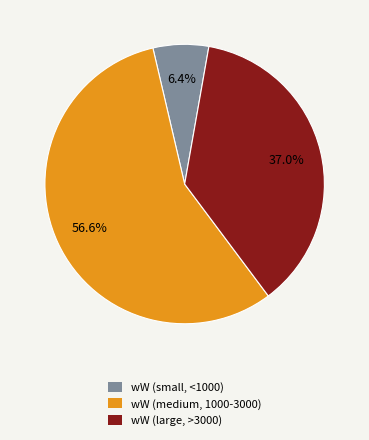

Combined, do wW (small, <1000) and wW (large, >3000) account for over 50%?

No